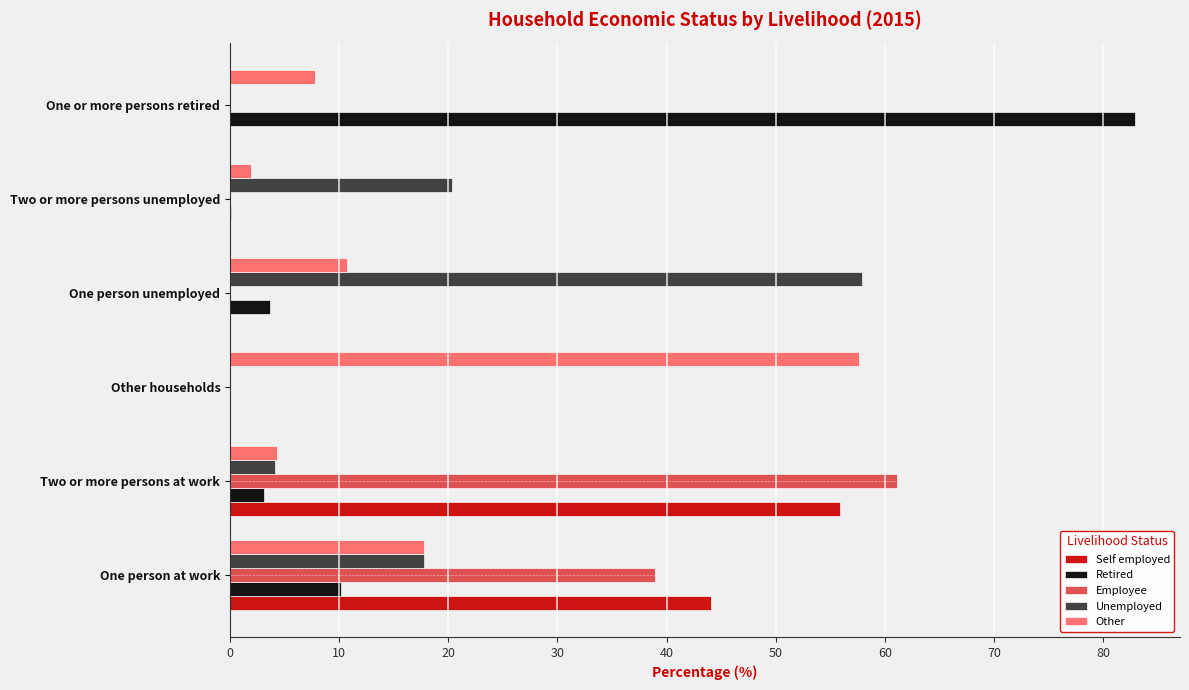

Is the value of Retired at One person at work greater than the value of Unemployed at One person at work?

No